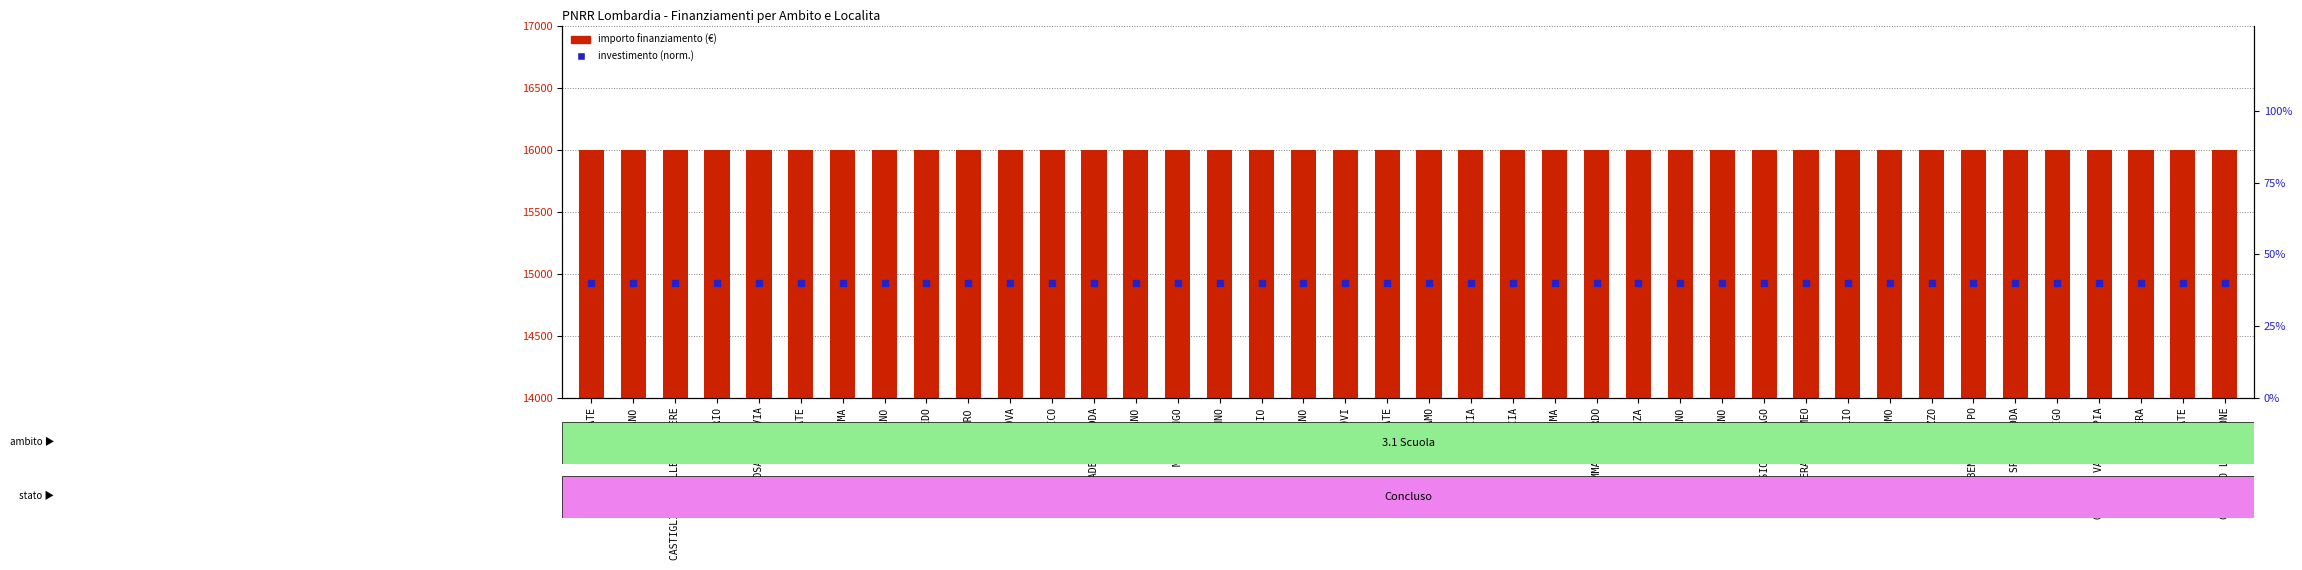

Is the value of INVESTIMENTO (normalizzato) at CREMA greater than the value of IMPORTO FINANZIAMENTO REGIS at SPINO DADDA?

No